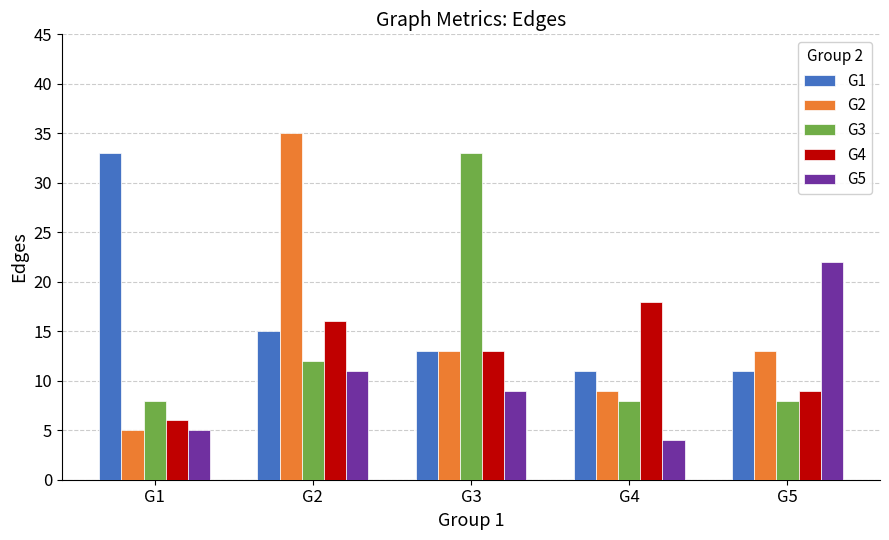

Where is G5 nearest to the value 13?

G2